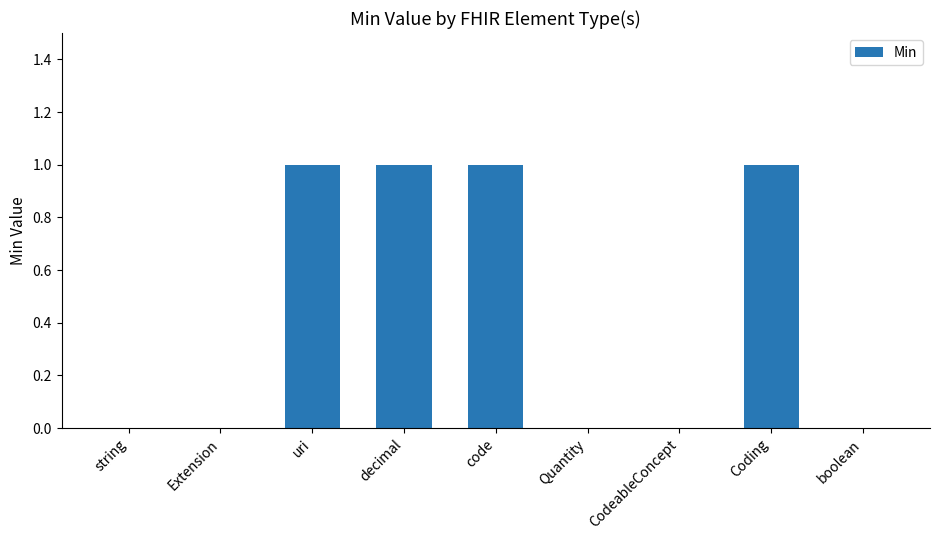

What is the sum of all values?

4